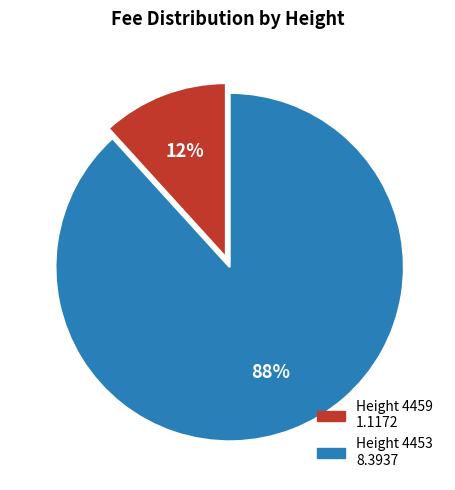

To the nearest percent, what is the average slice percentage?

50%